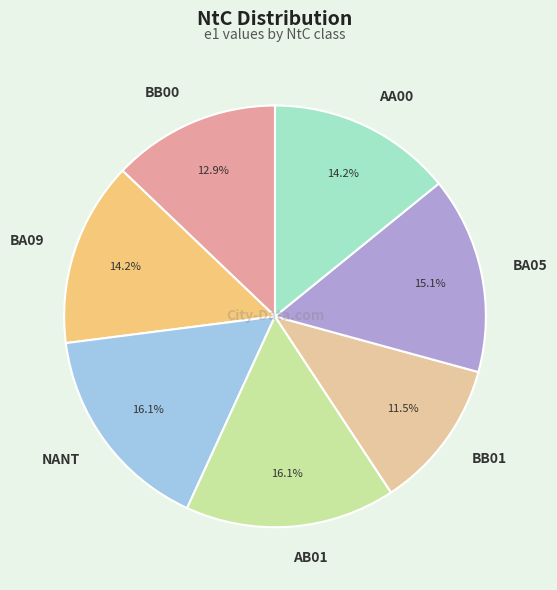

The AA00 slice represents 4% of the pie. True or false?

False